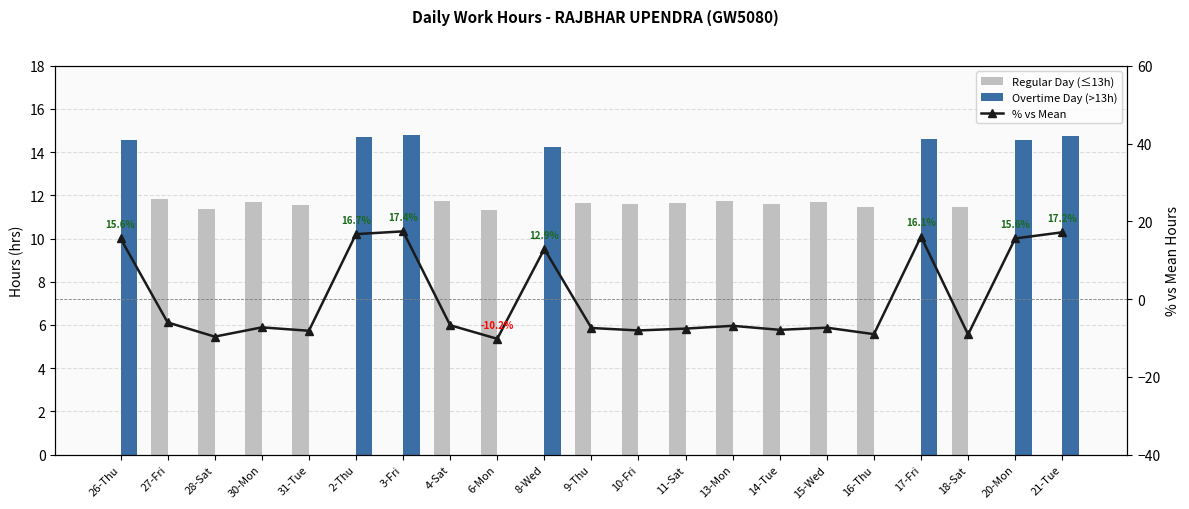

Reading right to left, what are all the values shown in this chart?

Regular Day (≤13h): 21-Tue=0.0	20-Mon=0.0	18-Sat=11.4	17-Fri=0.0	16-Thu=11.5	15-Wed=11.7	14-Tue=11.6	13-Mon=11.7	11-Sat=11.6	10-Fri=11.6	9-Thu=11.7	8-Wed=0.0	6-Mon=11.3	4-Sat=11.8	3-Fri=0.0	2-Thu=0.0	31-Tue=11.6	30-Mon=11.7	28-Sat=11.4	27-Fri=11.8	26-Thu=0.0
Overtime Day (>13h): 21-Tue=14.8	20-Mon=14.6	18-Sat=0.0	17-Fri=14.6	16-Thu=0.0	15-Wed=0.0	14-Tue=0.0	13-Mon=0.0	11-Sat=0.0	10-Fri=0.0	9-Thu=0.0	8-Wed=14.2	6-Mon=0.0	4-Sat=0.0	3-Fri=14.8	2-Thu=14.7	31-Tue=0.0	30-Mon=0.0	28-Sat=0.0	27-Fri=0.0	26-Thu=14.6
% vs Mean: 21-Tue=17.2	20-Mon=15.6	18-Sat=-9.1	17-Fri=16.1	16-Thu=-9.0	15-Wed=-7.4	14-Tue=-7.9	13-Mon=-6.9	11-Sat=-7.6	10-Fri=-8.1	9-Thu=-7.4	8-Wed=12.9	6-Mon=-10.2	4-Sat=-6.7	3-Fri=17.4	2-Thu=16.7	31-Tue=-8.2	30-Mon=-7.3	28-Sat=-9.7	27-Fri=-6.0	26-Thu=15.6